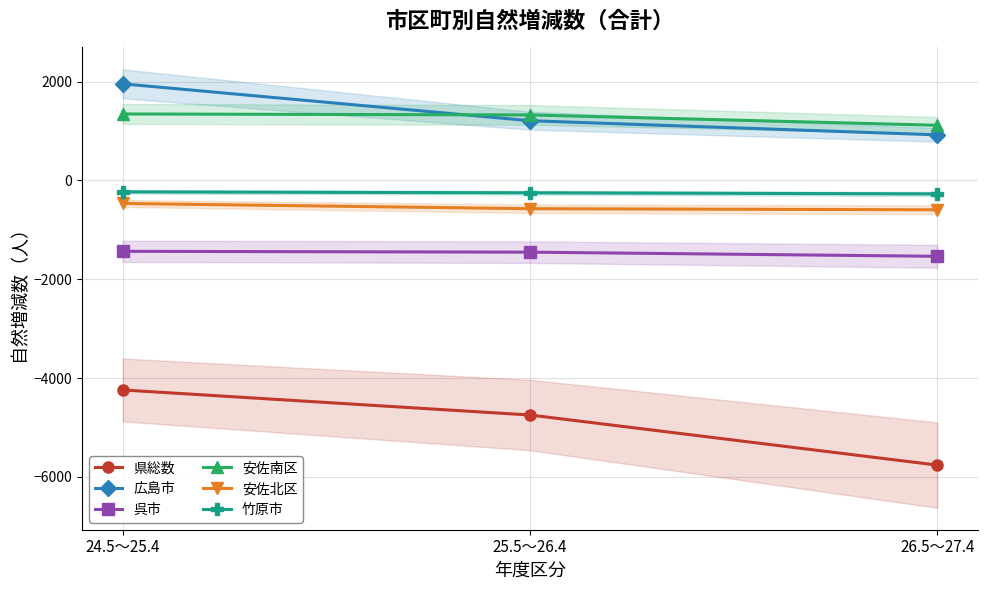

What position from the left is 25.5～26.4?

2